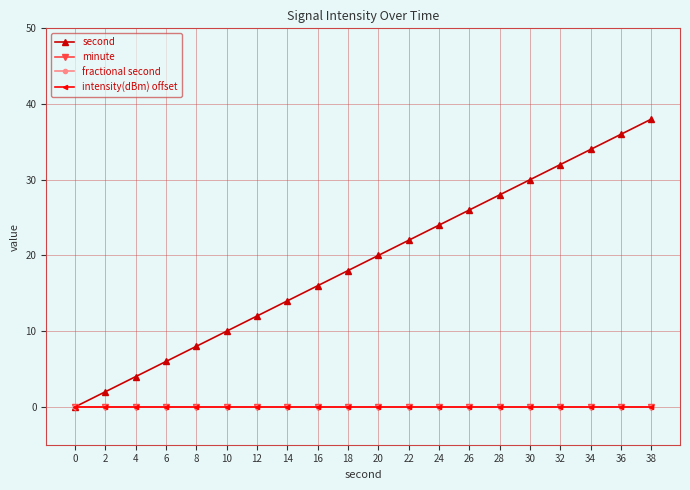

Is this an area chart (filled region under the line)?

No